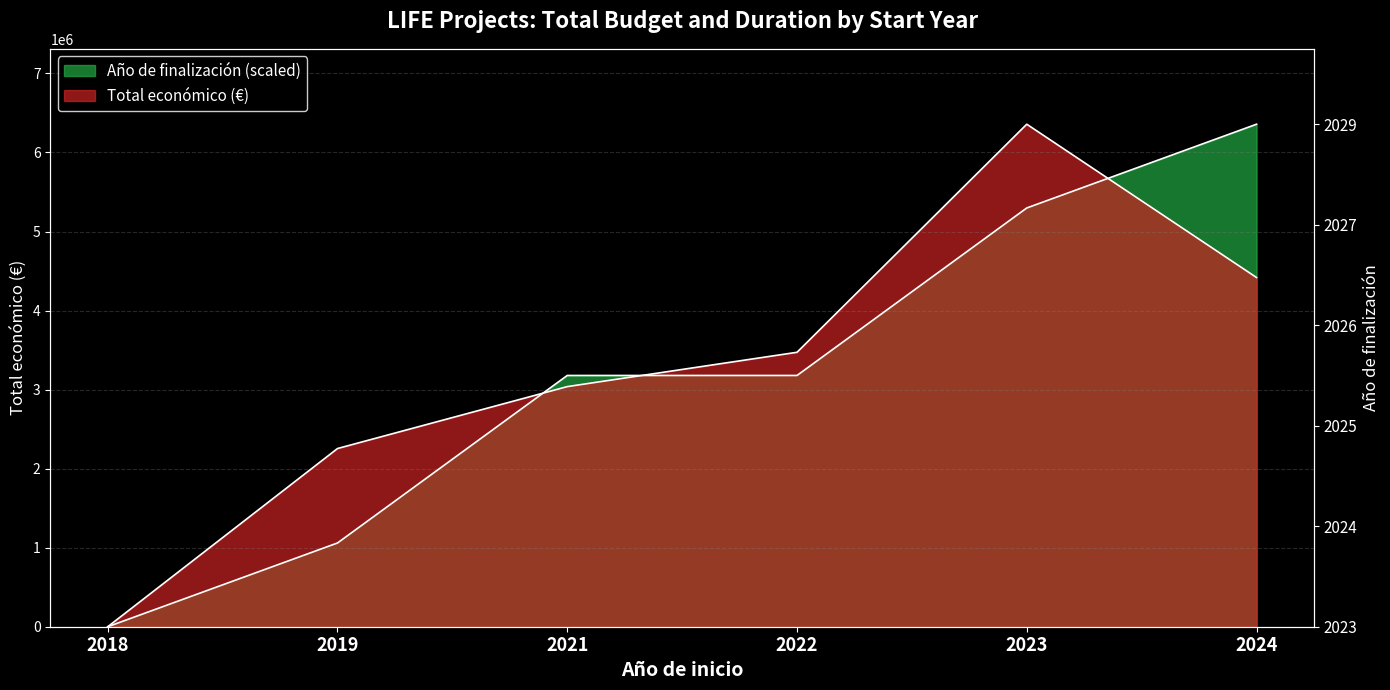

How many intersections are there between Año de finalización and Total económico?

3